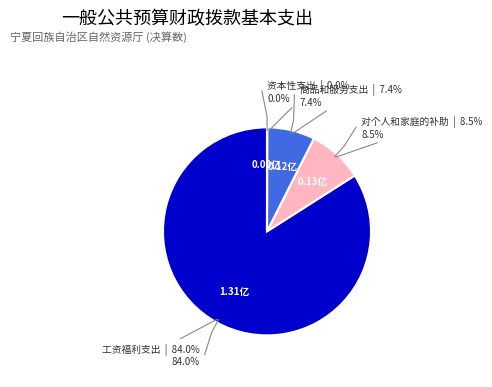

How much of the chart is everything except 资本性支出?

100.0%